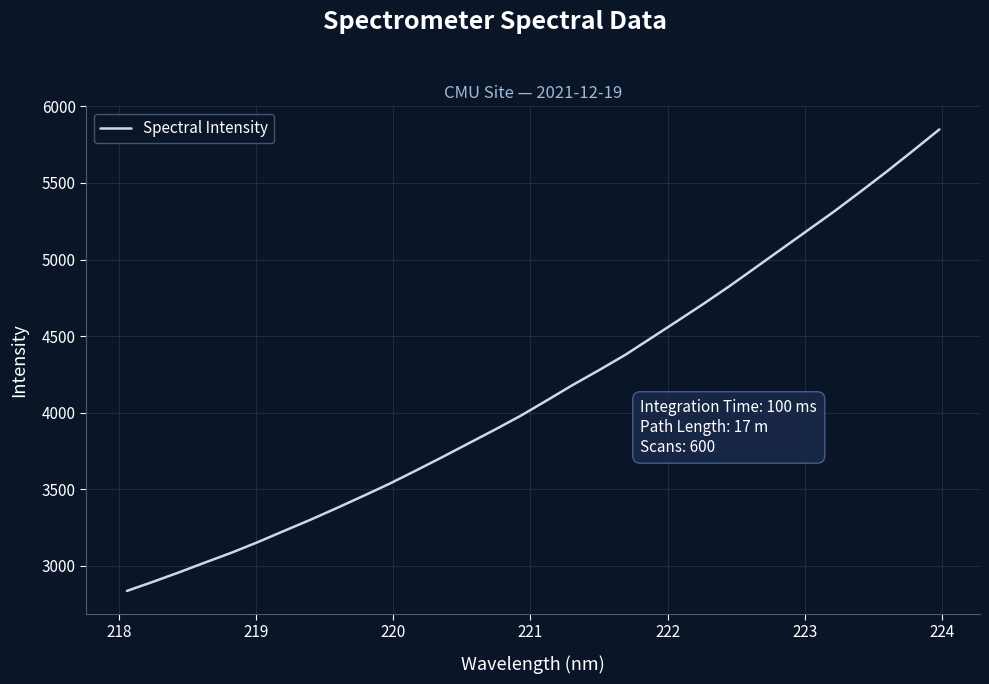

What is the smallest value displayed?

2836.8